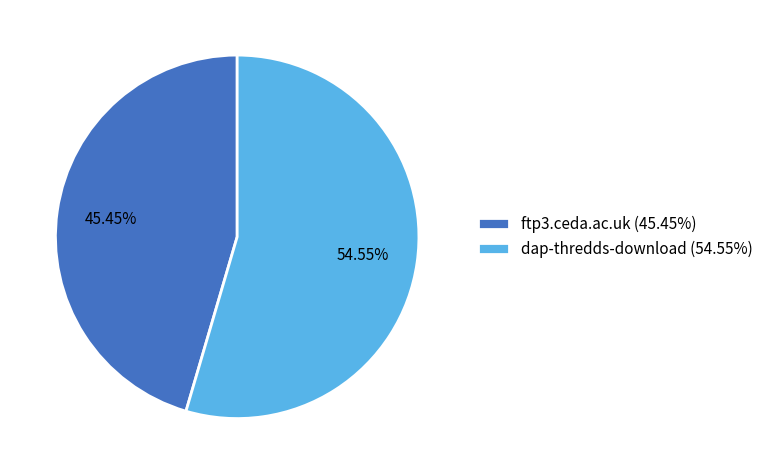

True or false: ftp3.ceda.ac.uk accounts for 57% of the total.

False